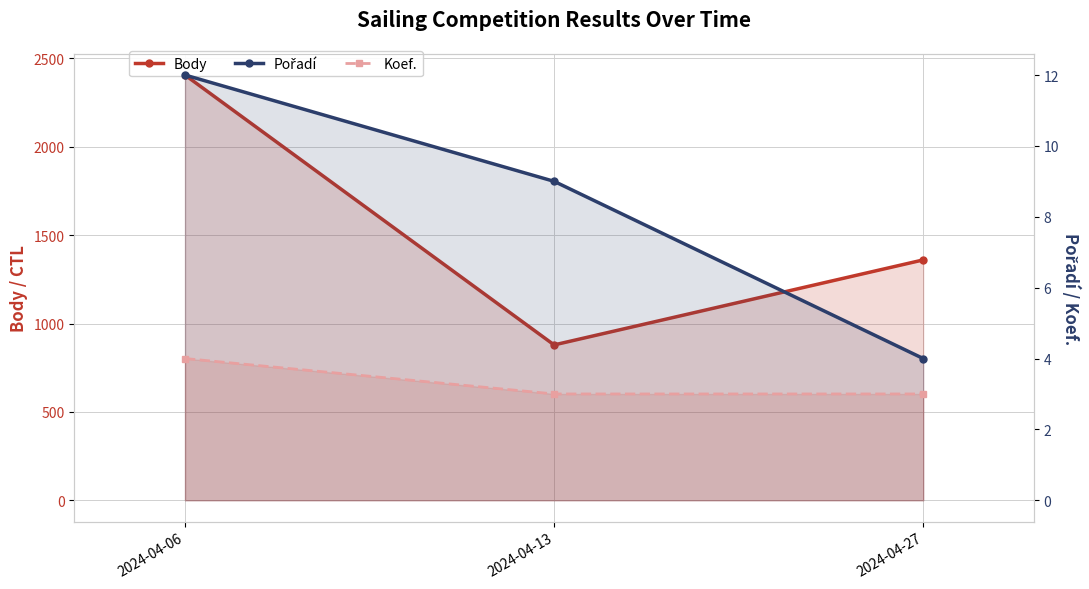

Between 2024-04-06 and 2024-04-13, which series saw the biggest shift?

Body